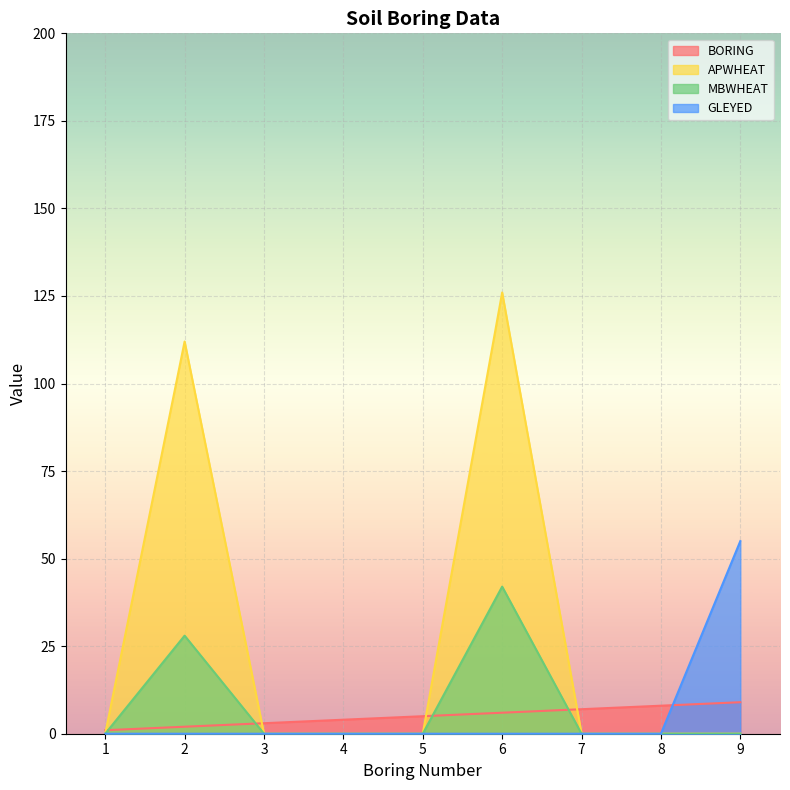

Where is the first local maximum for MBWHEAT?

2